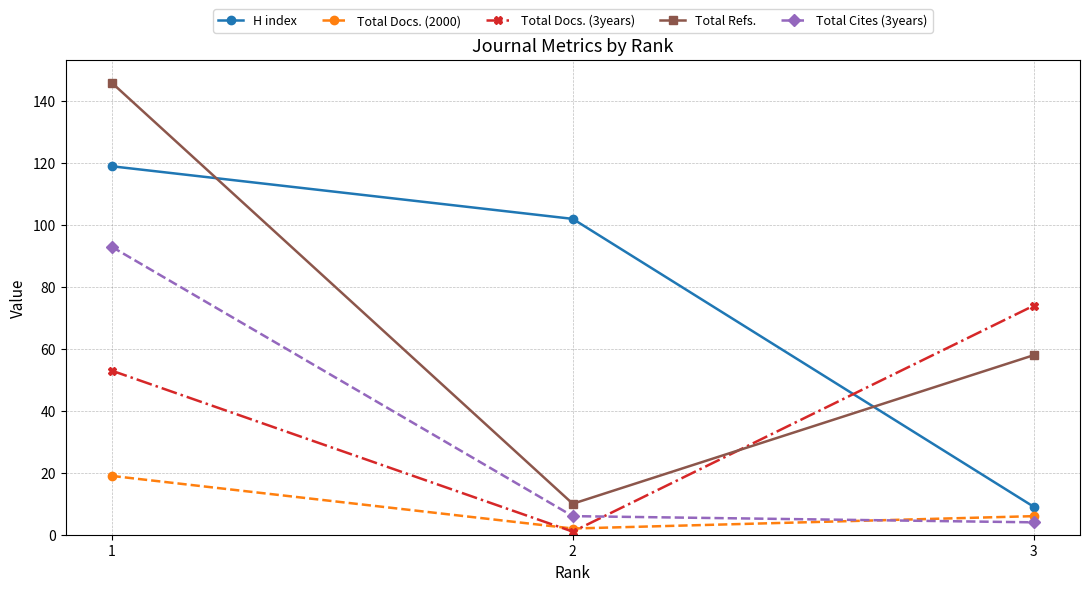

What is the sum of the Total Docs. (2000) values at 2 and 1?

21